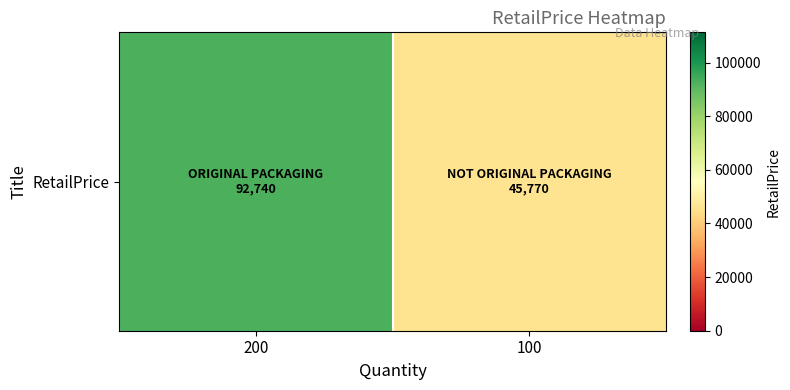

List the labels in order of value, largest first.

200, 100